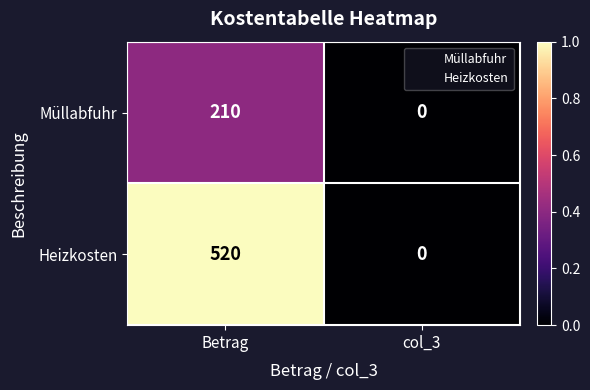

How many distinct data groups are displayed?

2